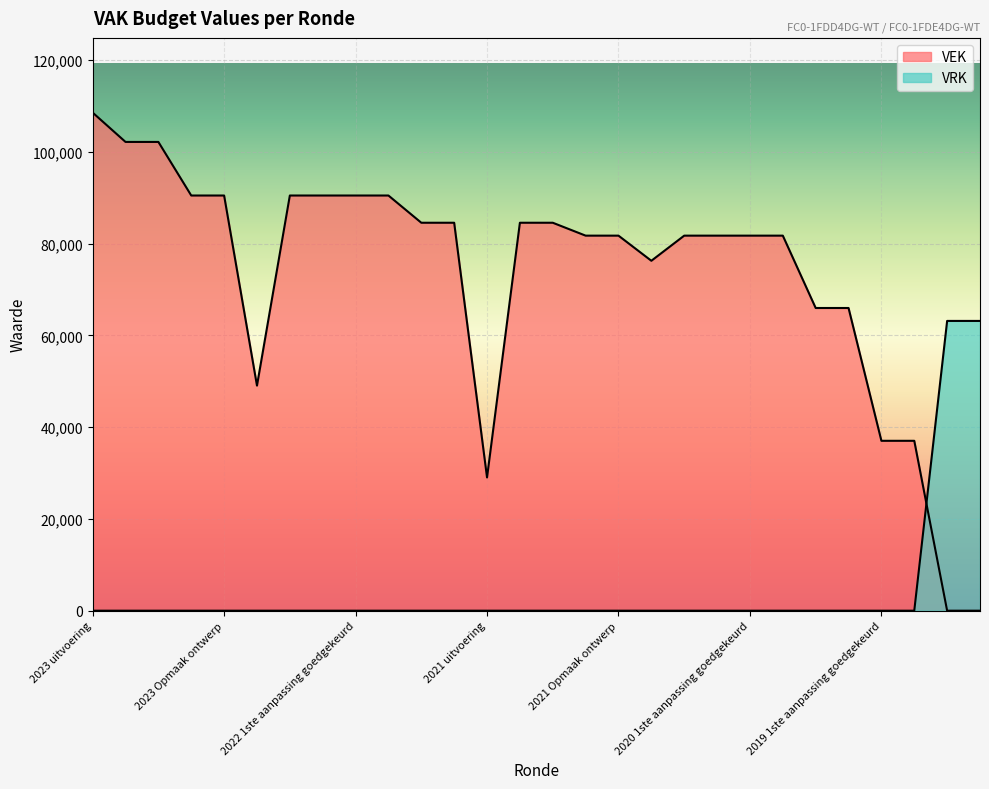

At 2020 1ste aanpassing goedgekeurd, list the series in order from largest to smallest.

VEK, VRK